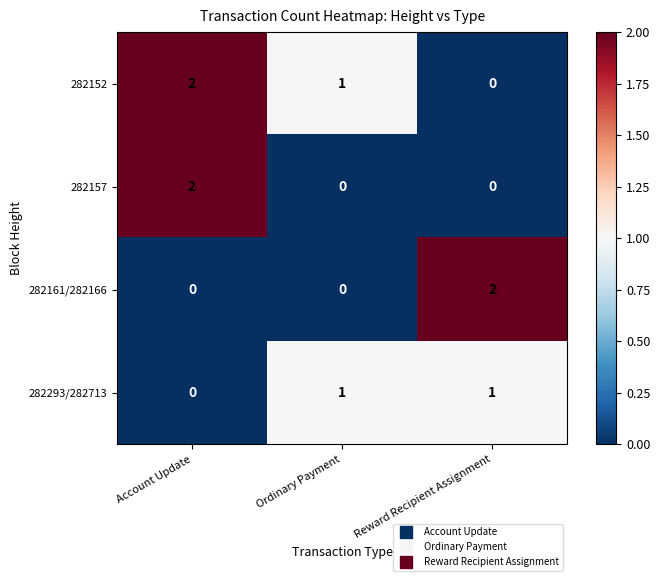

Count the number of data series in this chart.

4